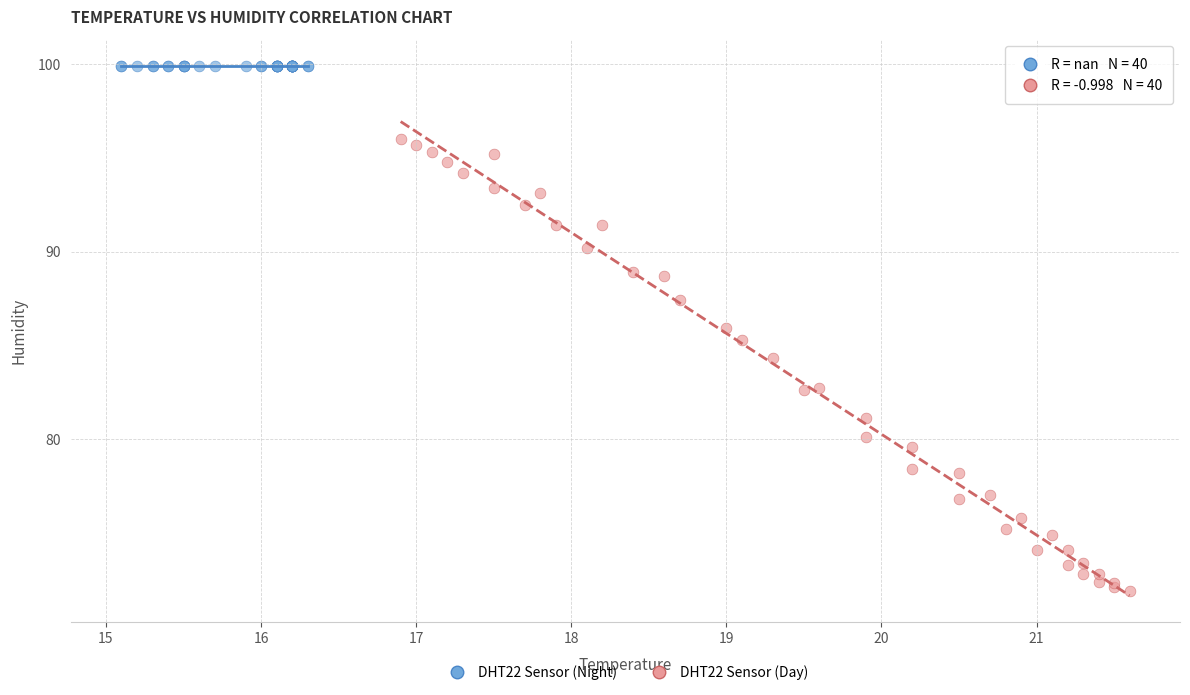

Which series contains the lowest Y value?

DHT22 Sensor (Day)